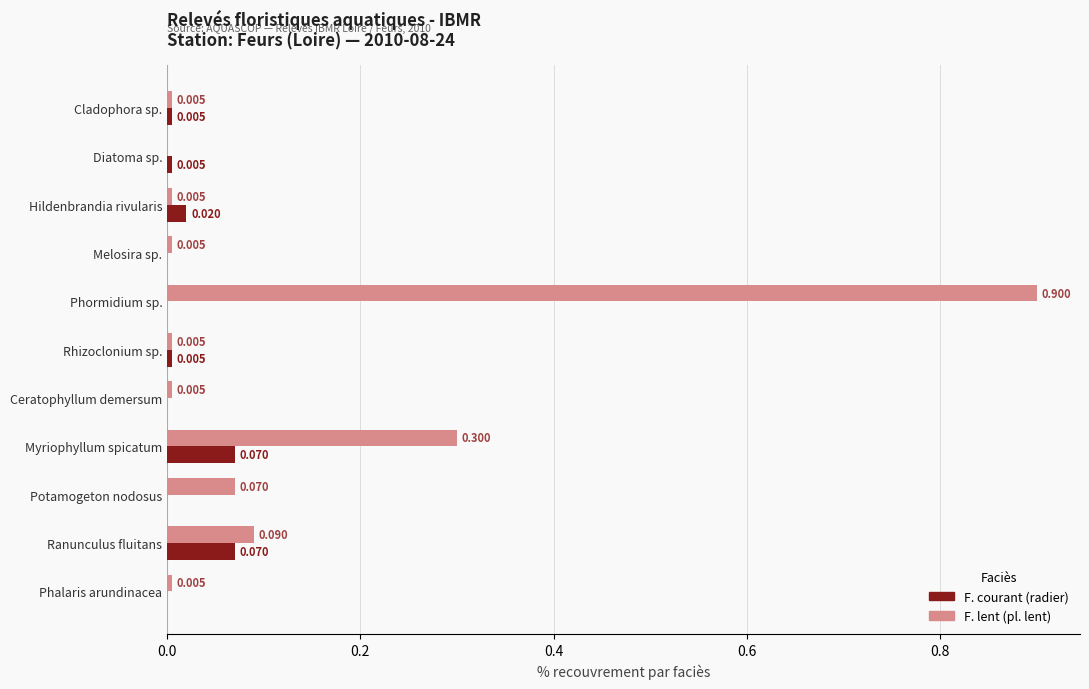

Between Diatoma sp. and Ranunculus fluitans, which series saw the biggest shift?

F. lent (pl. lent)